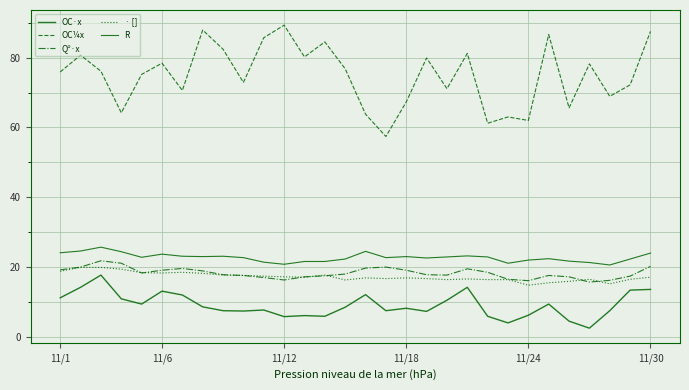

Count the number of data series in this chart.

5